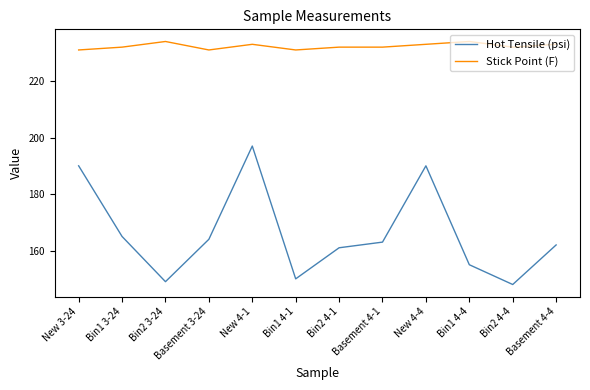

Is it true that Hot Tensile (psi) equals 285 at Bin2 4-1?

False